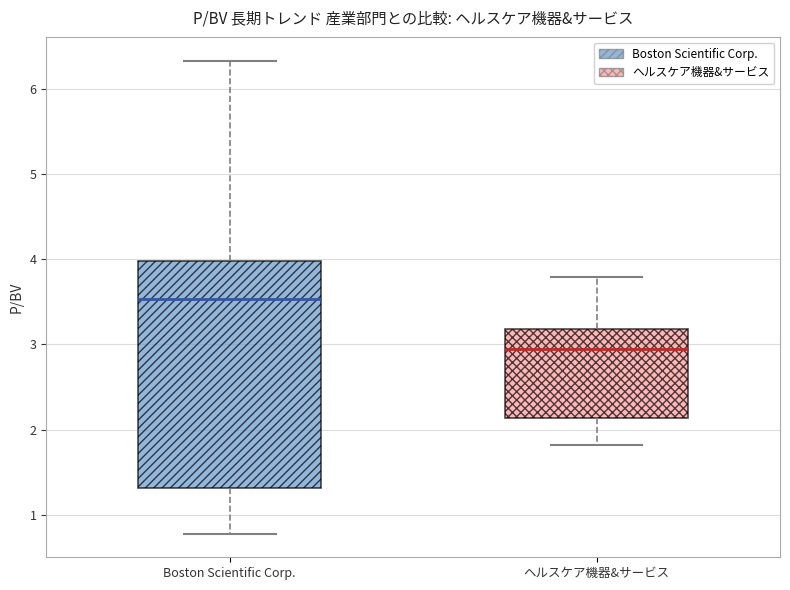

Where does the median line of the box for ヘルスケア機器&サービス sit on the y-axis? The values are not printed on the chart, so give them approximately, as read against the axis.

3.0